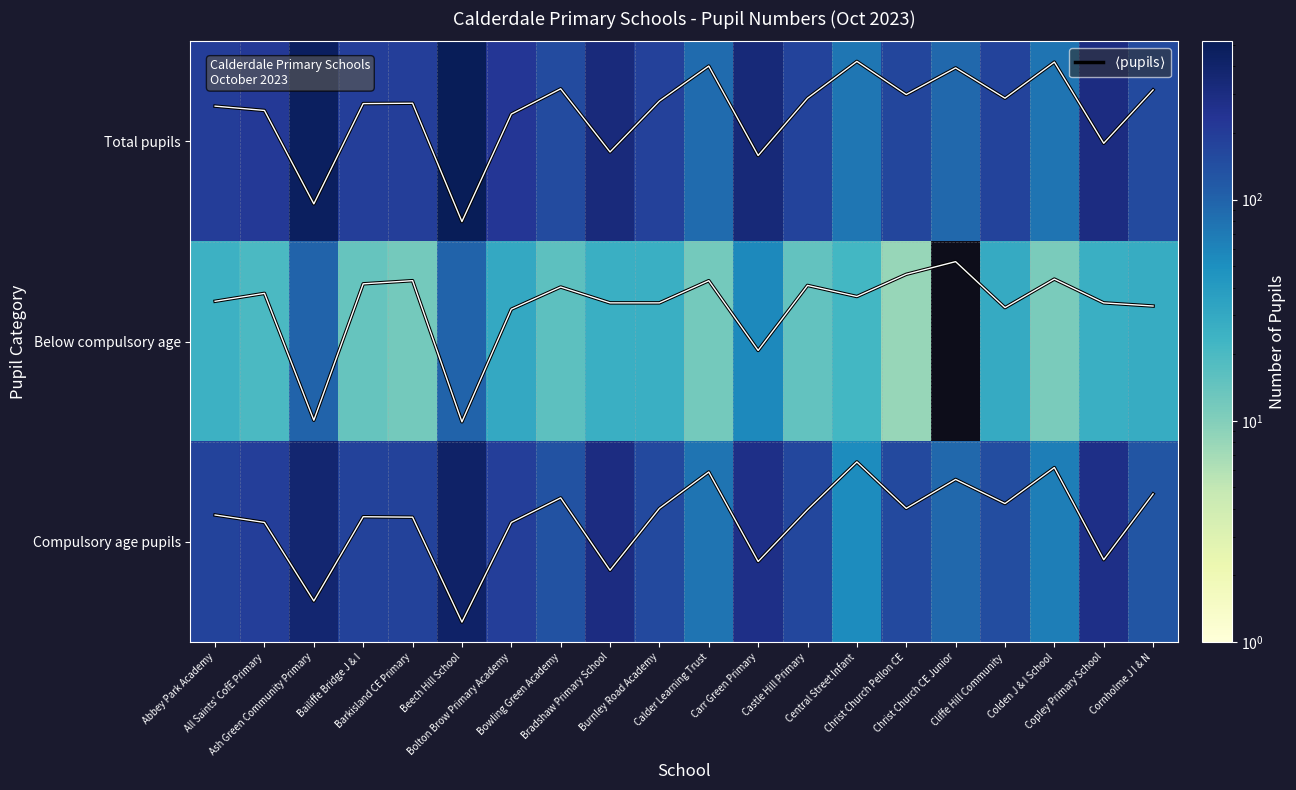

Which series has the largest total across all categories?

Total pupils